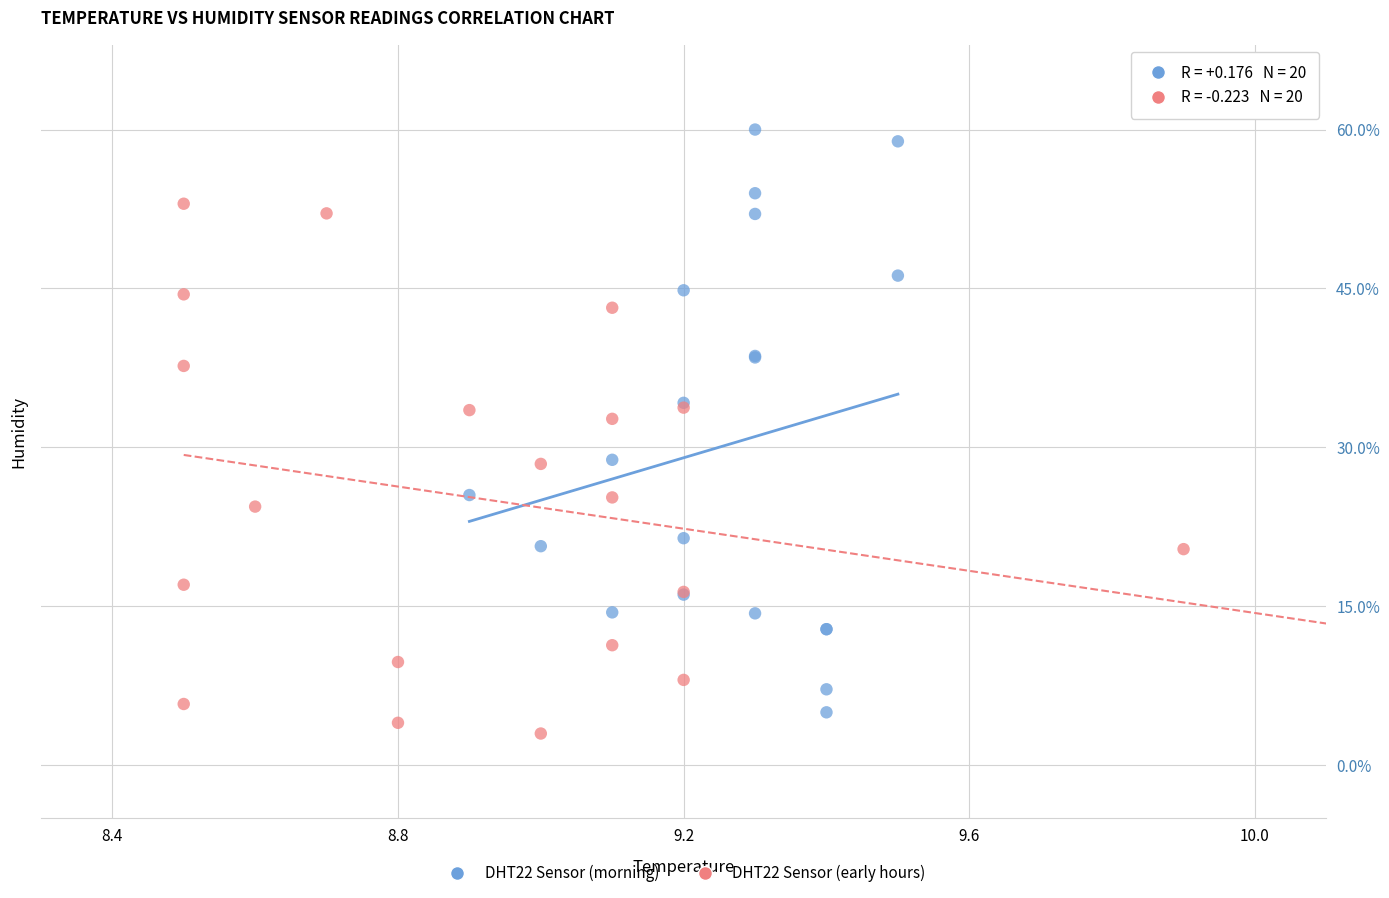

Which series reaches the minimum Y coordinate?

DHT22 Sensor (early hours)